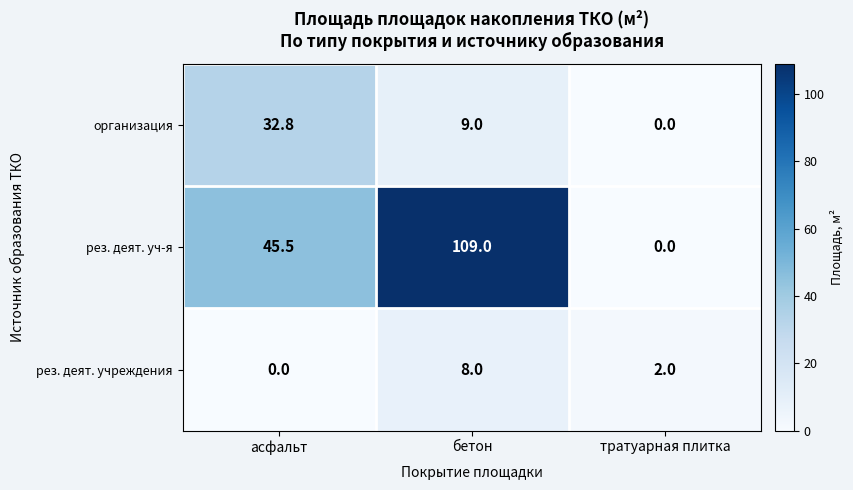

What is the greatest value displayed?

109.0